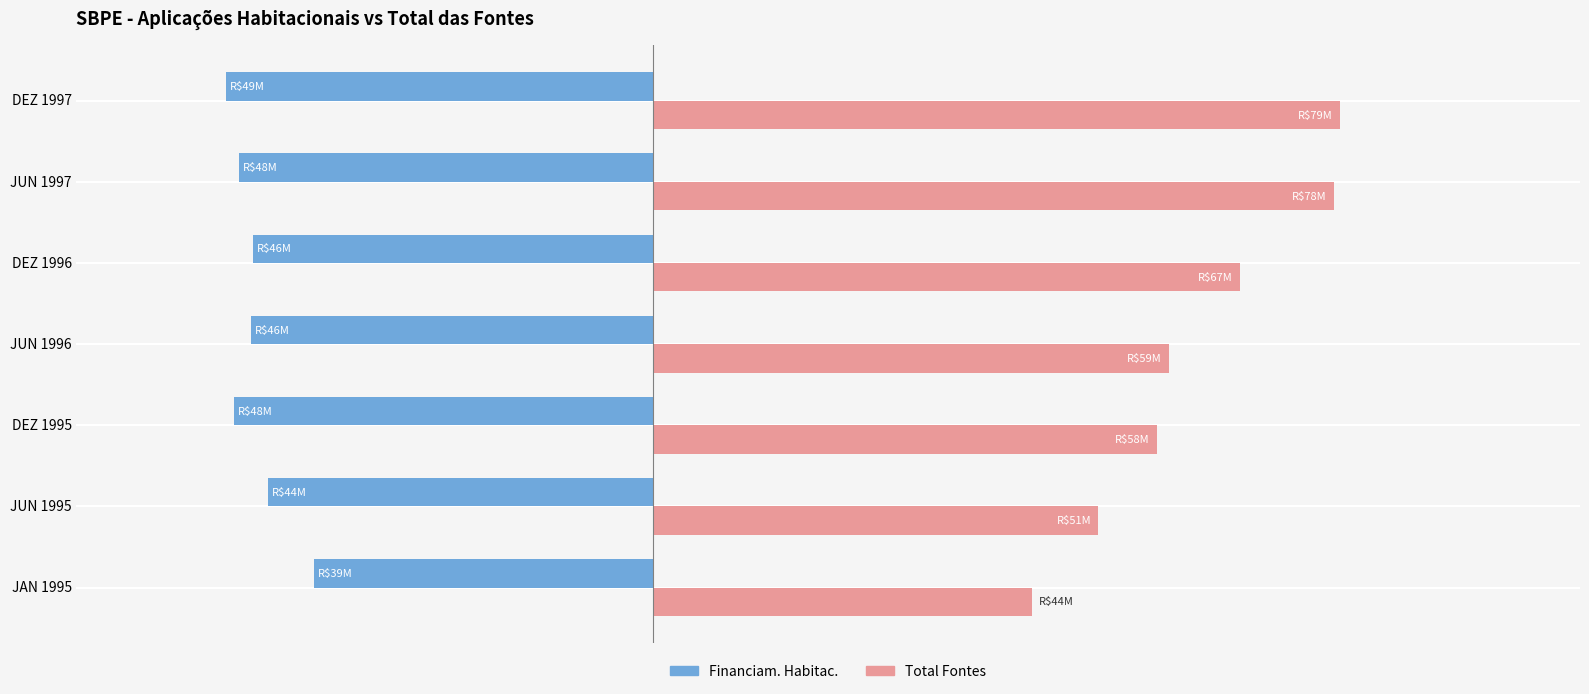

What is the value of the Financiam. Habitac. bar at the 4th from the left?

-46342076